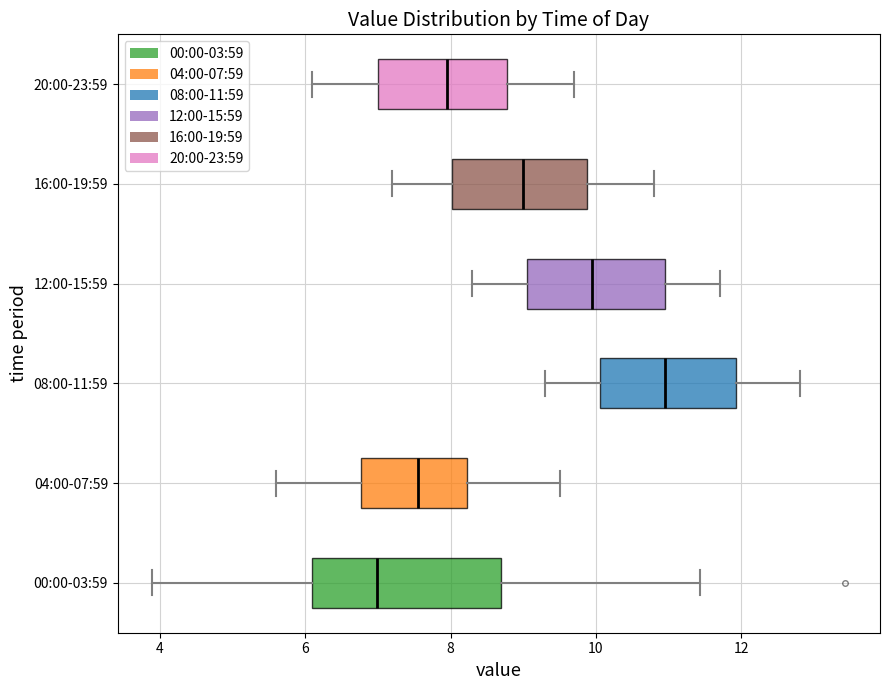

Where does the left whisker of the box for 08:00-11:59 end on the x-axis? The values are not printed on the chart, so give them approximately, as read against the axis.

9.4